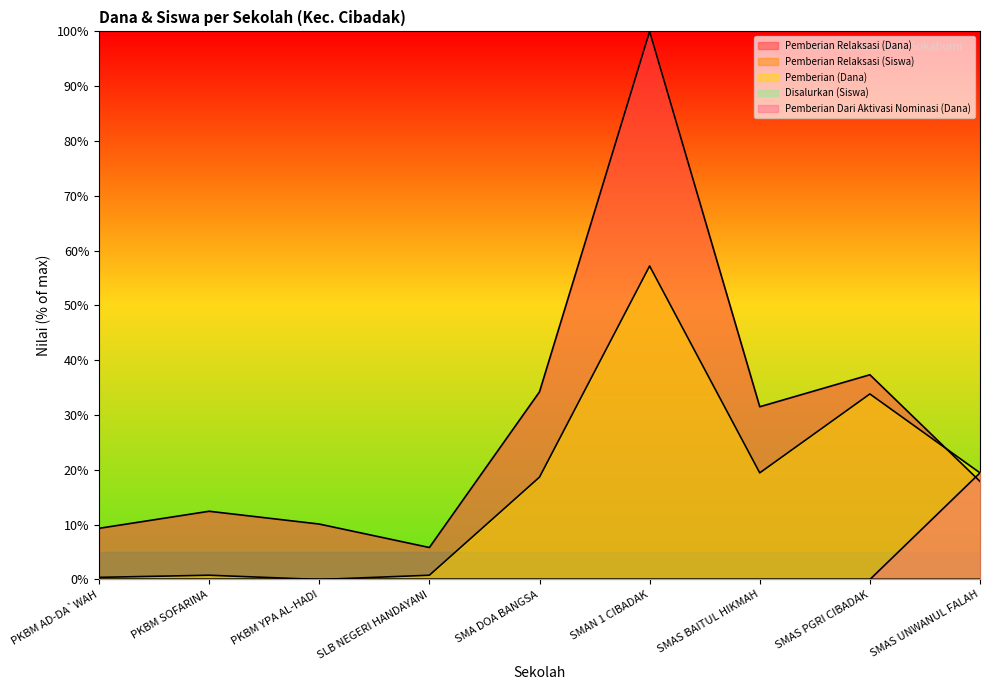

At which category is the sum across all series the highest?

SMAN 1 CIBADAK